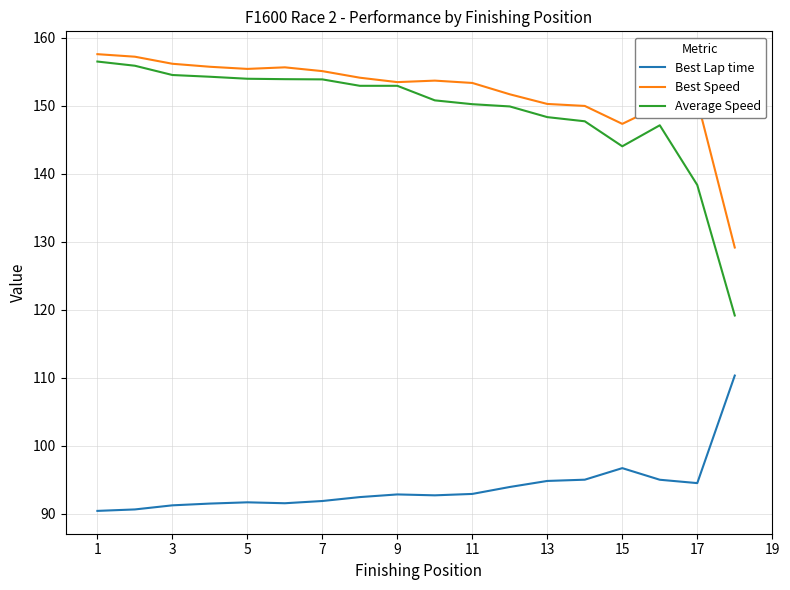

True or false: Best Speed and Best Lap time intersect in this chart.

False